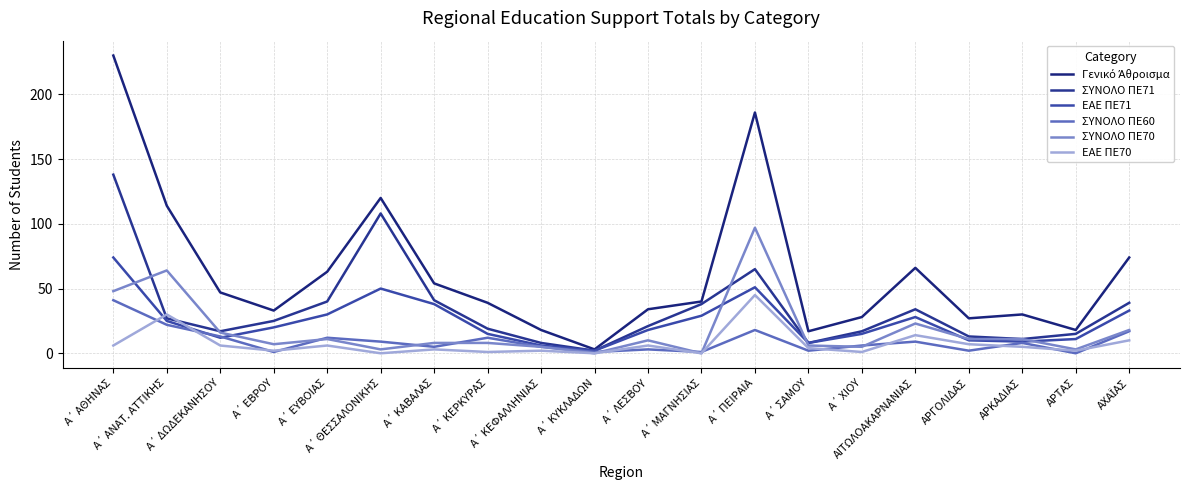

Reading right to left, extract all data points from this chart.

Γενικό Άθροισμα: ΑΧΑΪΑΣ=74	ΑΡΤΑΣ=18	ΑΡΚΑΔΙΑΣ=30	ΑΡΓΟΛΙΔΑΣ=27	ΑΙΤΩΛΟΑΚΑΡΝΑΝΙΑΣ=66	Α΄ ΧΙΟΥ=28	Α΄ ΣΑΜΟΥ=17	Α΄ ΠΕΙΡΑΙΑ=186	Α΄ ΜΑΓΝΗΣΙΑΣ=40	Α΄ ΛΕΣΒΟΥ=34	Α΄ ΚΥΚΛΑΔΩΝ=3	Α΄ ΚΕΦΑΛΛΗΝΙΑΣ=18	Α΄ ΚΕΡΚΥΡΑΣ=39	Α΄ ΚΑΒΑΛΑΣ=54	Α΄ ΘΕΣΣΑΛΟΝΙΚΗΣ=120	Α΄ ΕΥΒΟΙΑΣ=63	Α΄ ΕΒΡΟΥ=33	Α΄ ΔΩΔΕΚΑΝΗΣΟΥ=47	Α΄ ΑΝΑΤ. ΑΤΤΙΚΗΣ=114	Α΄ ΑΘΗΝΑΣ=230
ΣΥΝΟΛΟ ΠΕ71: ΑΧΑΪΑΣ=39	ΑΡΤΑΣ=15	ΑΡΚΑΔΙΑΣ=11	ΑΡΓΟΛΙΔΑΣ=13	ΑΙΤΩΛΟΑΚΑΡΝΑΝΙΑΣ=34	Α΄ ΧΙΟΥ=17	Α΄ ΣΑΜΟΥ=8	Α΄ ΠΕΙΡΑΙΑ=65	Α΄ ΜΑΓΝΗΣΙΑΣ=38	Α΄ ΛΕΣΒΟΥ=21	Α΄ ΚΥΚΛΑΔΩΝ=2	Α΄ ΚΕΦΑΛΛΗΝΙΑΣ=8	Α΄ ΚΕΡΚΥΡΑΣ=19	Α΄ ΚΑΒΑΛΑΣ=41	Α΄ ΘΕΣΣΑΛΟΝΙΚΗΣ=108	Α΄ ΕΥΒΟΙΑΣ=40	Α΄ ΕΒΡΟΥ=25	Α΄ ΔΩΔΕΚΑΝΗΣΟΥ=17	Α΄ ΑΝΑΤ. ΑΤΤΙΚΗΣ=27	Α΄ ΑΘΗΝΑΣ=138
ΕΑΕ ΠΕ71: ΑΧΑΪΑΣ=33	ΑΡΤΑΣ=11	ΑΡΚΑΔΙΑΣ=9	ΑΡΓΟΛΙΔΑΣ=10	ΑΙΤΩΛΟΑΚΑΡΝΑΝΙΑΣ=28	Α΄ ΧΙΟΥ=15	Α΄ ΣΑΜΟΥ=8	Α΄ ΠΕΙΡΑΙΑ=51	Α΄ ΜΑΓΝΗΣΙΑΣ=29	Α΄ ΛΕΣΒΟΥ=18	Α΄ ΚΥΚΛΑΔΩΝ=2	Α΄ ΚΕΦΑΛΛΗΝΙΑΣ=6	Α΄ ΚΕΡΚΥΡΑΣ=15	Α΄ ΚΑΒΑΛΑΣ=38	Α΄ ΘΕΣΣΑΛΟΝΙΚΗΣ=50	Α΄ ΕΥΒΟΙΑΣ=30	Α΄ ΕΒΡΟΥ=20	Α΄ ΔΩΔΕΚΑΝΗΣΟΥ=12	Α΄ ΑΝΑΤ. ΑΤΤΙΚΗΣ=25	Α΄ ΑΘΗΝΑΣ=74
ΣΥΝΟΛΟ ΠΕ60: ΑΧΑΪΑΣ=17	ΑΡΤΑΣ=0	ΑΡΚΑΔΙΑΣ=8	ΑΡΓΟΛΙΔΑΣ=2	ΑΙΤΩΛΟΑΚΑΡΝΑΝΙΑΣ=9	Α΄ ΧΙΟΥ=6	Α΄ ΣΑΜΟΥ=2	Α΄ ΠΕΙΡΑΙΑ=18	Α΄ ΜΑΓΝΗΣΙΑΣ=1	Α΄ ΛΕΣΒΟΥ=3	Α΄ ΚΥΚΛΑΔΩΝ=1	Α΄ ΚΕΦΑΛΛΗΝΙΑΣ=5	Α΄ ΚΕΡΚΥΡΑΣ=12	Α΄ ΚΑΒΑΛΑΣ=5	Α΄ ΘΕΣΣΑΛΟΝΙΚΗΣ=9	Α΄ ΕΥΒΟΙΑΣ=12	Α΄ ΕΒΡΟΥ=1	Α΄ ΔΩΔΕΚΑΝΗΣΟΥ=13	Α΄ ΑΝΑΤ. ΑΤΤΙΚΗΣ=22	Α΄ ΑΘΗΝΑΣ=41
ΣΥΝΟΛΟ ΠΕ70: ΑΧΑΪΑΣ=18	ΑΡΤΑΣ=3	ΑΡΚΑΔΙΑΣ=11	ΑΡΓΟΛΙΔΑΣ=11	ΑΙΤΩΛΟΑΚΑΡΝΑΝΙΑΣ=23	Α΄ ΧΙΟΥ=5	Α΄ ΣΑΜΟΥ=6	Α΄ ΠΕΙΡΑΙΑ=97	Α΄ ΜΑΓΝΗΣΙΑΣ=0	Α΄ ΛΕΣΒΟΥ=10	Α΄ ΚΥΚΛΑΔΩΝ=0	Α΄ ΚΕΦΑΛΛΗΝΙΑΣ=5	Α΄ ΚΕΡΚΥΡΑΣ=8	Α΄ ΚΑΒΑΛΑΣ=8	Α΄ ΘΕΣΣΑΛΟΝΙΚΗΣ=3	Α΄ ΕΥΒΟΙΑΣ=11	Α΄ ΕΒΡΟΥ=7	Α΄ ΔΩΔΕΚΑΝΗΣΟΥ=16	Α΄ ΑΝΑΤ. ΑΤΤΙΚΗΣ=64	Α΄ ΑΘΗΝΑΣ=48
ΕΑΕ ΠΕ70: ΑΧΑΪΑΣ=10	ΑΡΤΑΣ=2	ΑΡΚΑΔΙΑΣ=5	ΑΡΓΟΛΙΔΑΣ=7	ΑΙΤΩΛΟΑΚΑΡΝΑΝΙΑΣ=14	Α΄ ΧΙΟΥ=1	Α΄ ΣΑΜΟΥ=4	Α΄ ΠΕΙΡΑΙΑ=45	Α΄ ΜΑΓΝΗΣΙΑΣ=0	Α΄ ΛΕΣΒΟΥ=6	Α΄ ΚΥΚΛΑΔΩΝ=0	Α΄ ΚΕΦΑΛΛΗΝΙΑΣ=2	Α΄ ΚΕΡΚΥΡΑΣ=1	Α΄ ΚΑΒΑΛΑΣ=3	Α΄ ΘΕΣΣΑΛΟΝΙΚΗΣ=0	Α΄ ΕΥΒΟΙΑΣ=6	Α΄ ΕΒΡΟΥ=2	Α΄ ΔΩΔΕΚΑΝΗΣΟΥ=6	Α΄ ΑΝΑΤ. ΑΤΤΙΚΗΣ=30	Α΄ ΑΘΗΝΑΣ=6